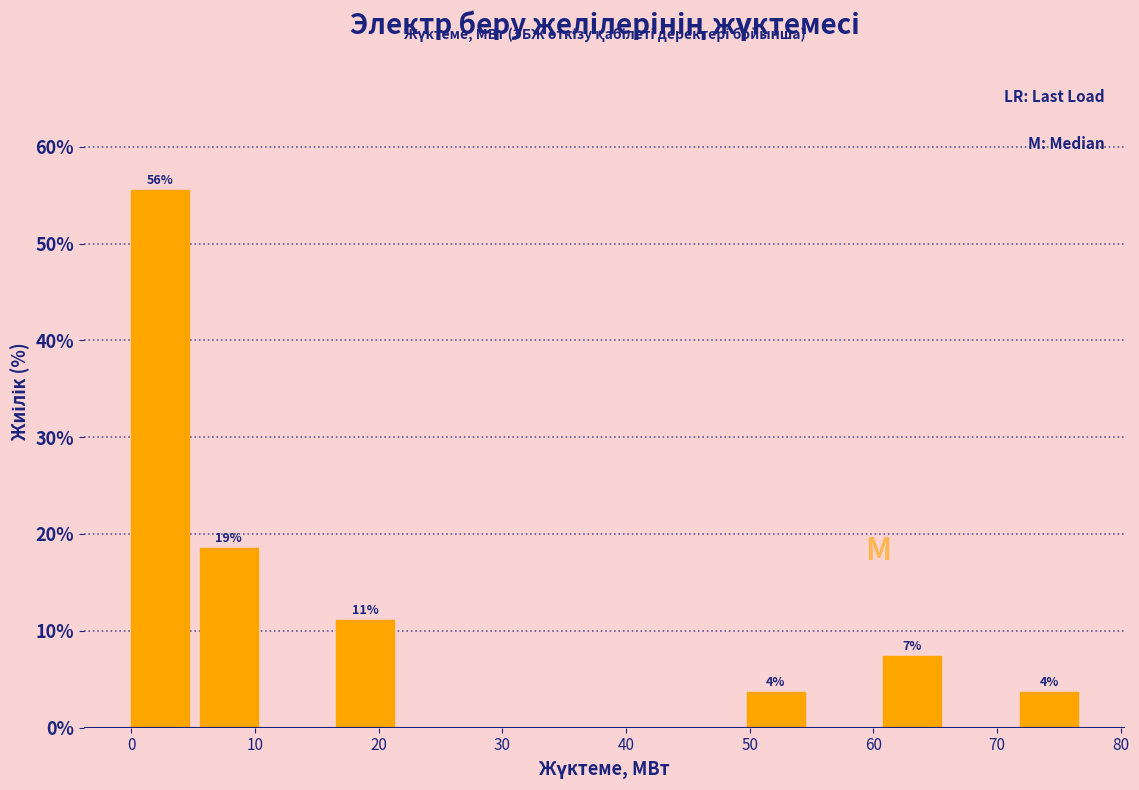

Over which range of the x-axis is the bar tallest?

0 to 6